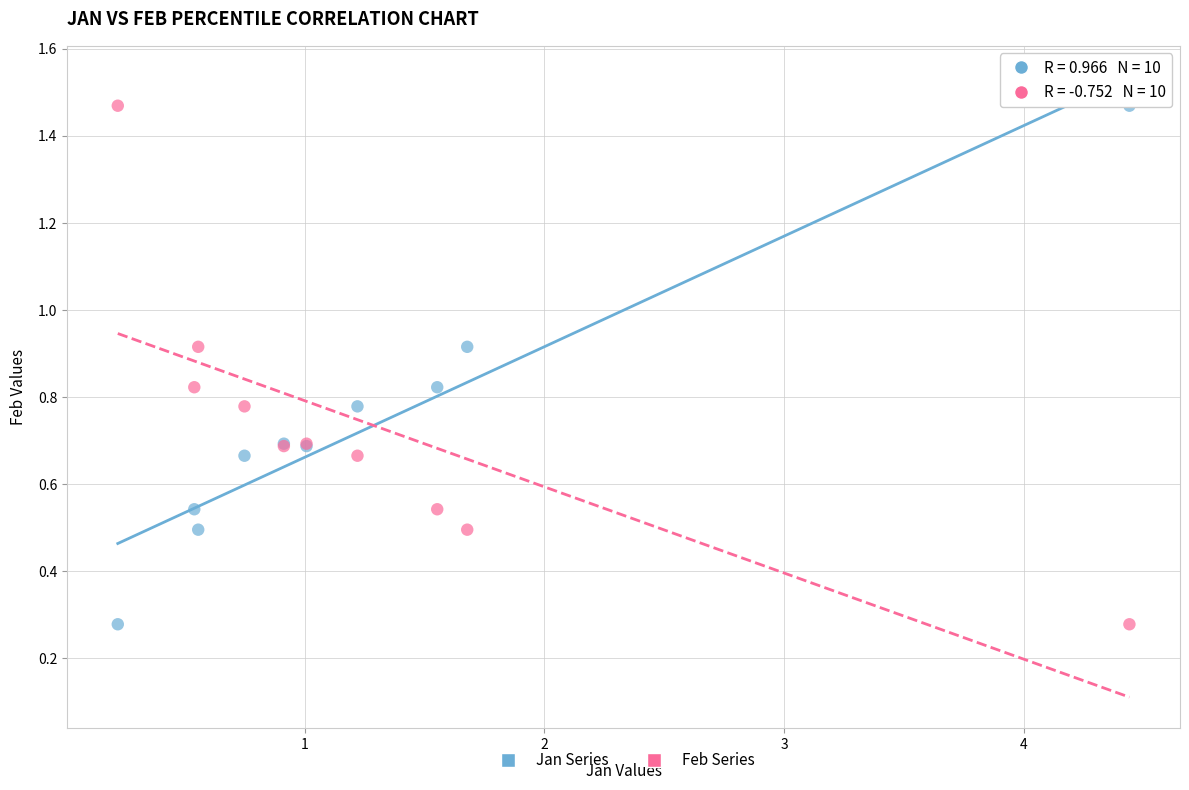

What are all the series names shown in the legend?

Jan Series, Feb Series